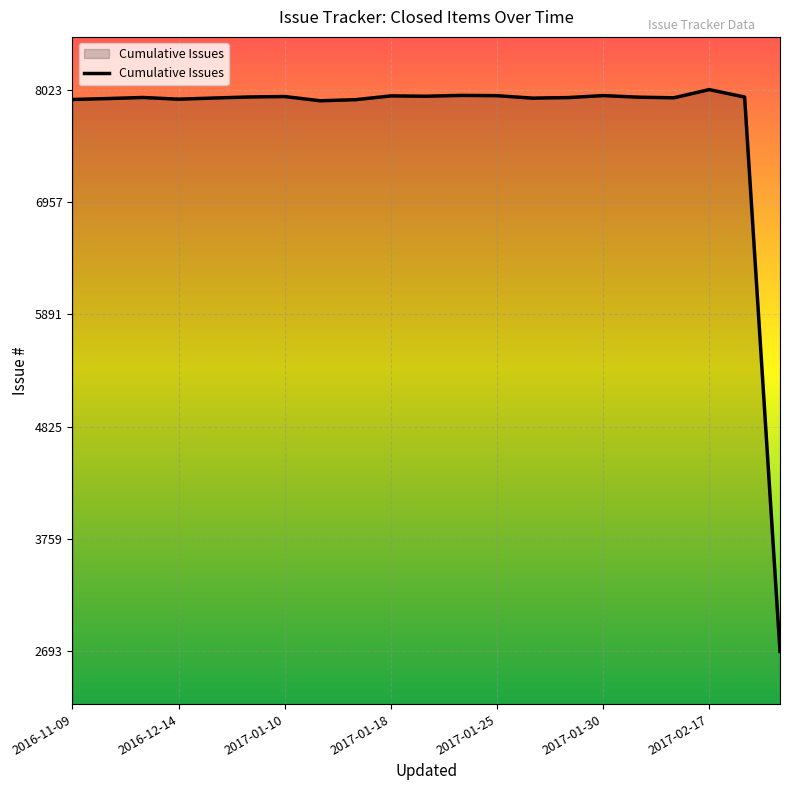

What is the difference between the maximum and minimum values?

5330